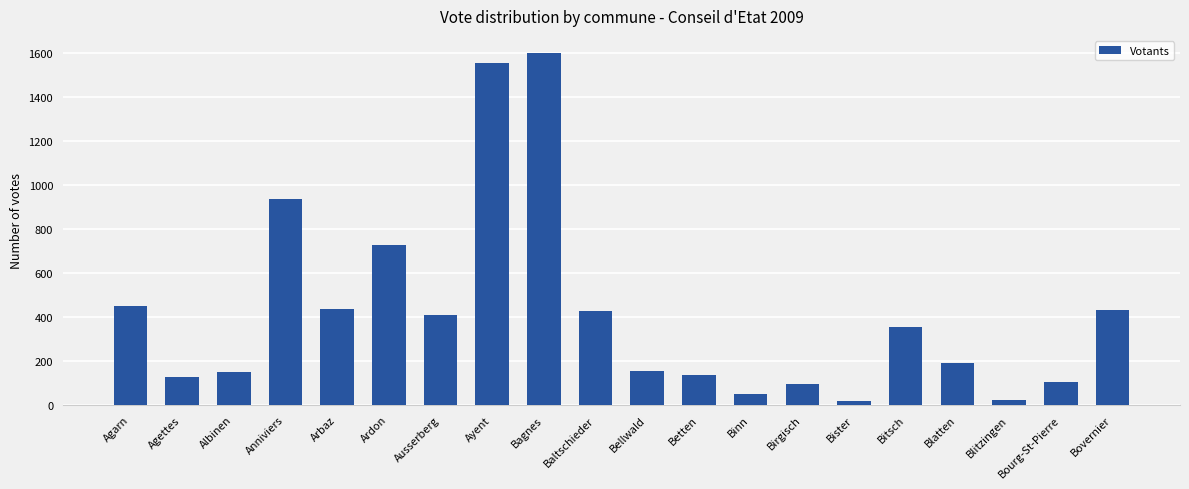

What is the approximate value at Blatten, to the nearest 100?

200